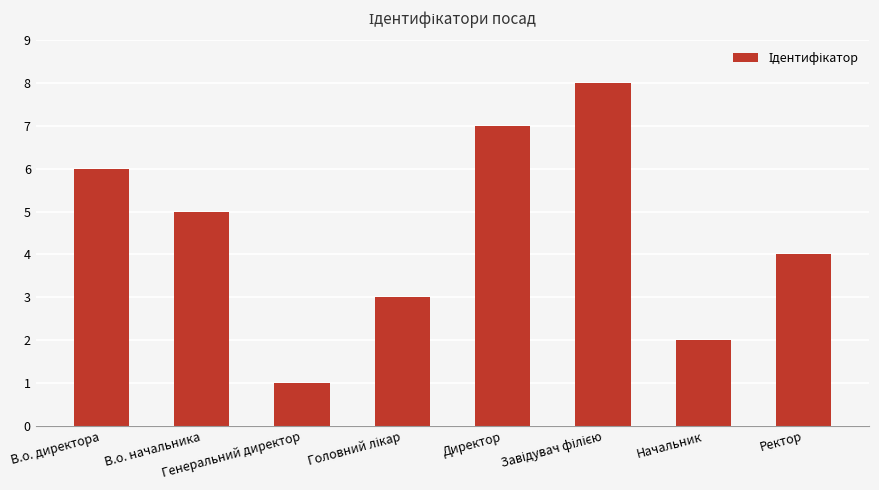

What is the difference between the second highest and second lowest values?

5